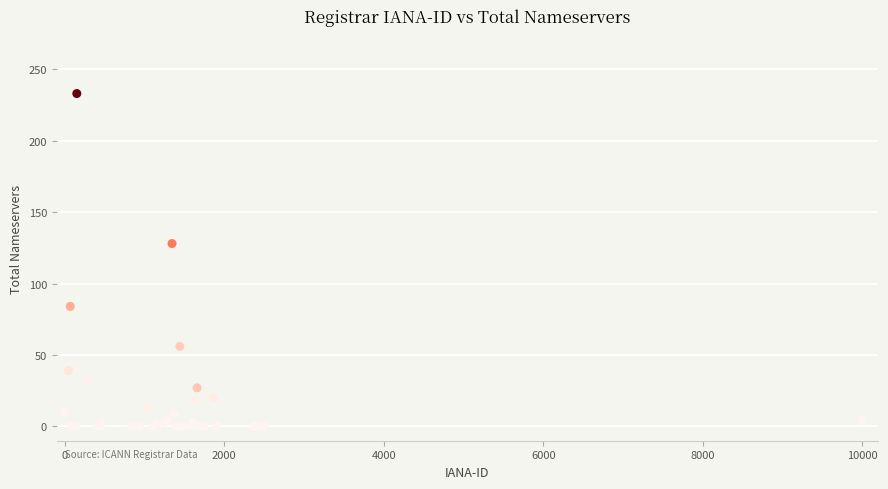

What Y value in the scatter plot is closest to 116?

128